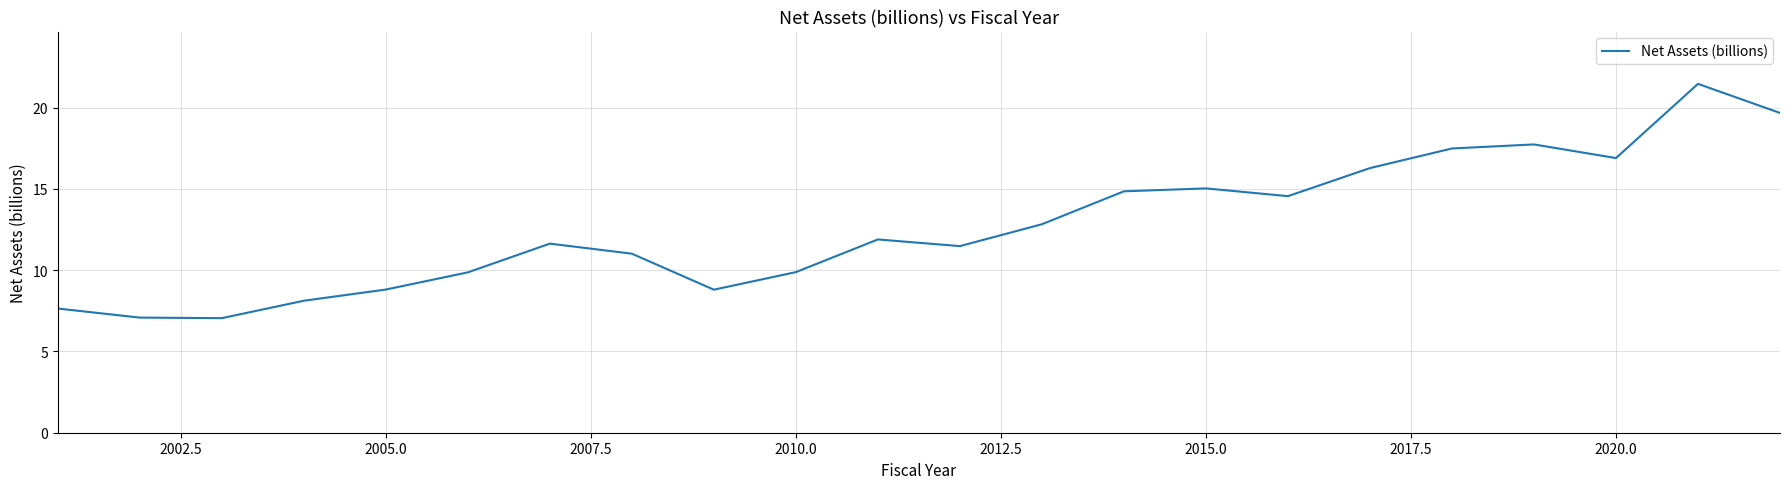

What is the difference between the maximum and minimum values?

14.4